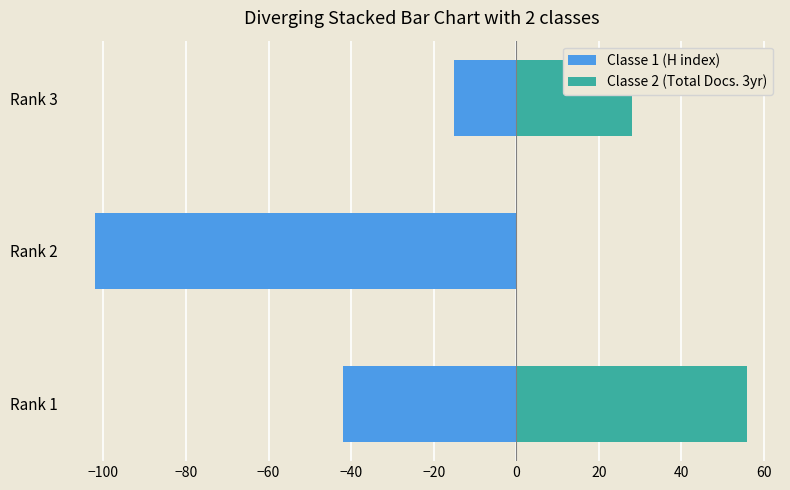

Which series changed the most between Rank 1 and Rank 2?

Classe 1 (H index)